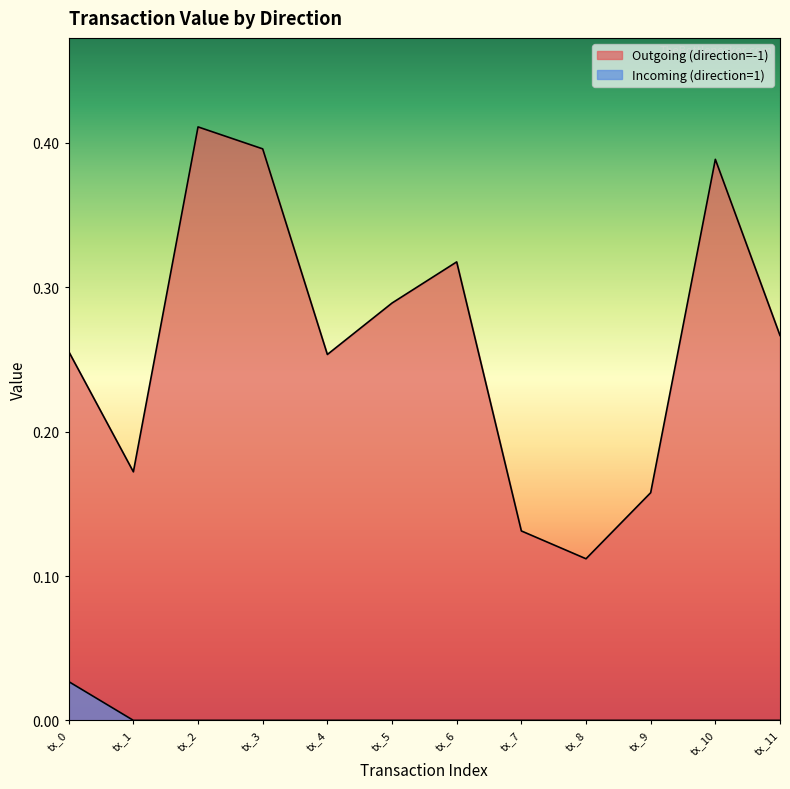

What are all the series names shown in the legend?

Outgoing (direction=-1), Incoming (direction=1)